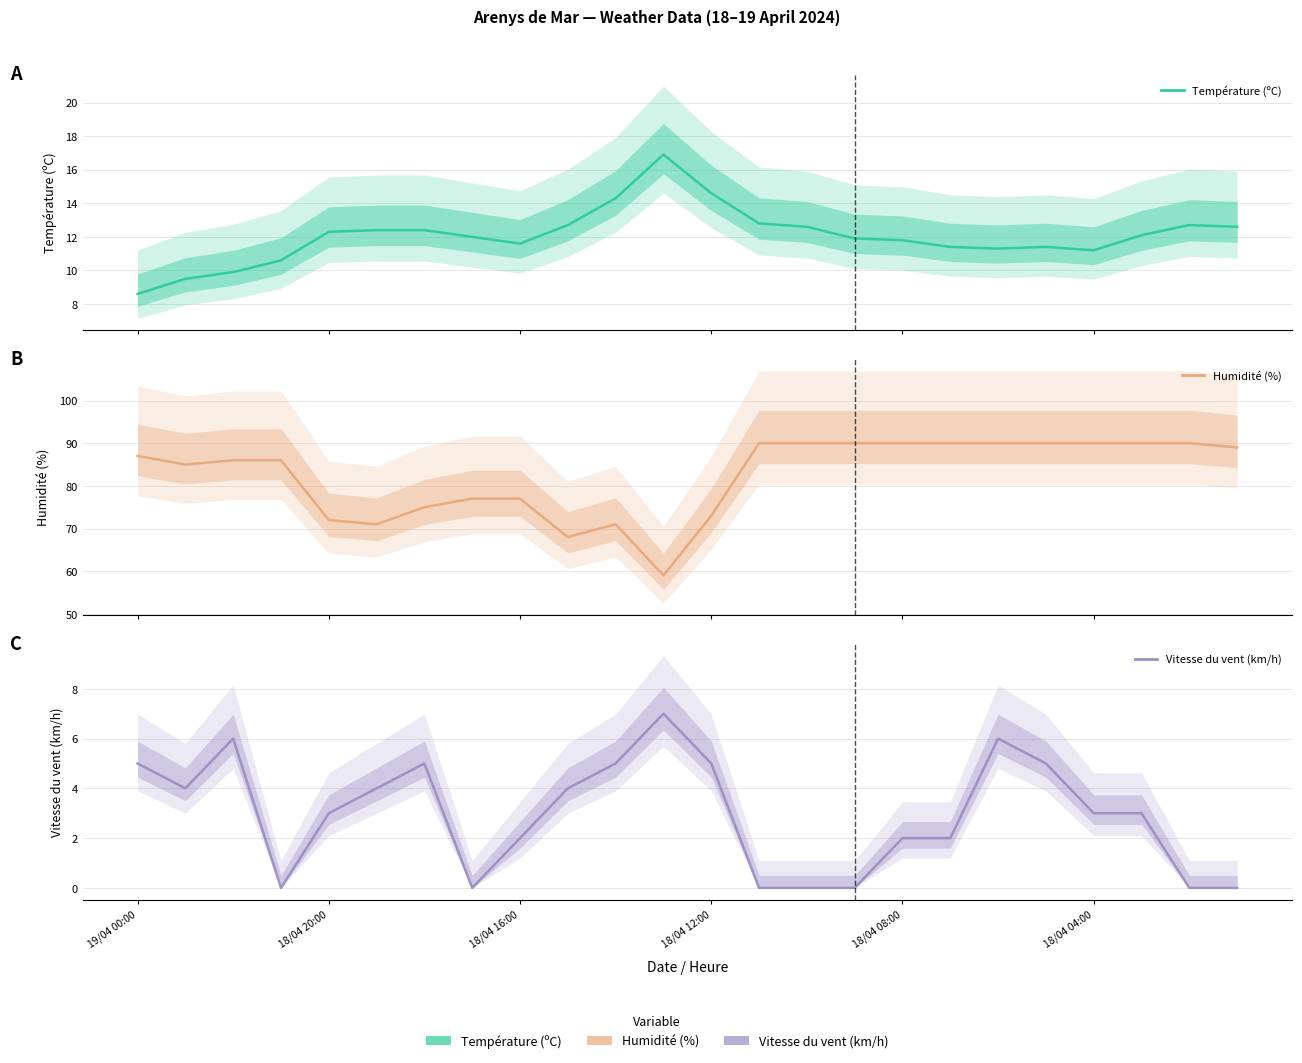

What position from the left is 13?

14